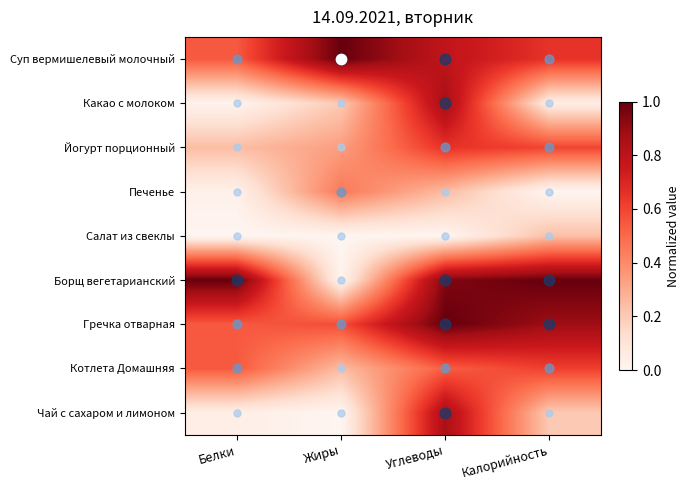

Which has a higher value, Белки or Жиры?

Жиры